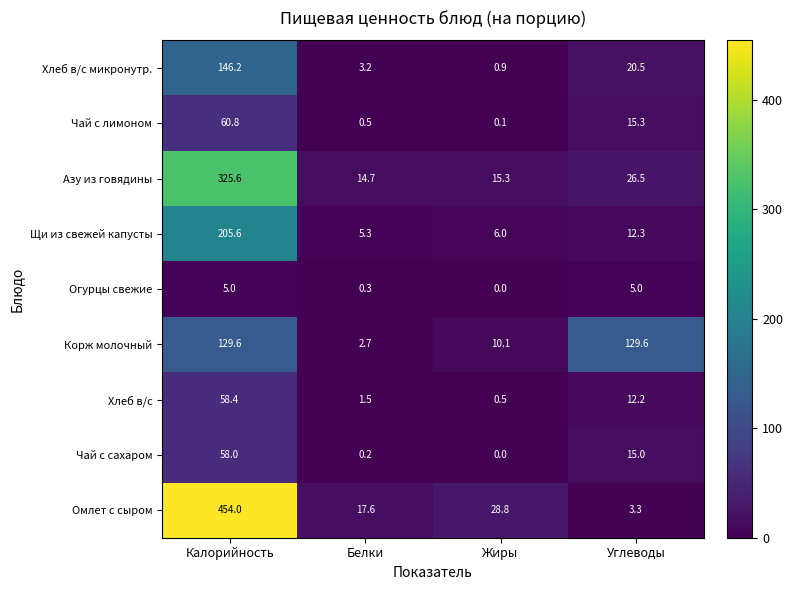

Which series changed the most between Калорийность and Углеводы?

Омлет с сыром